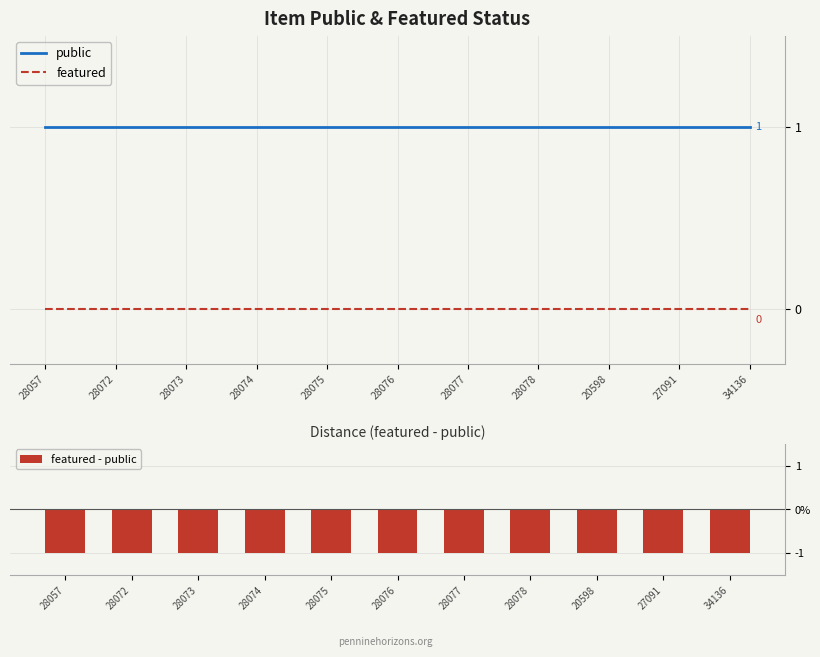

What is the difference between the highest and lowest values at 28073?

2